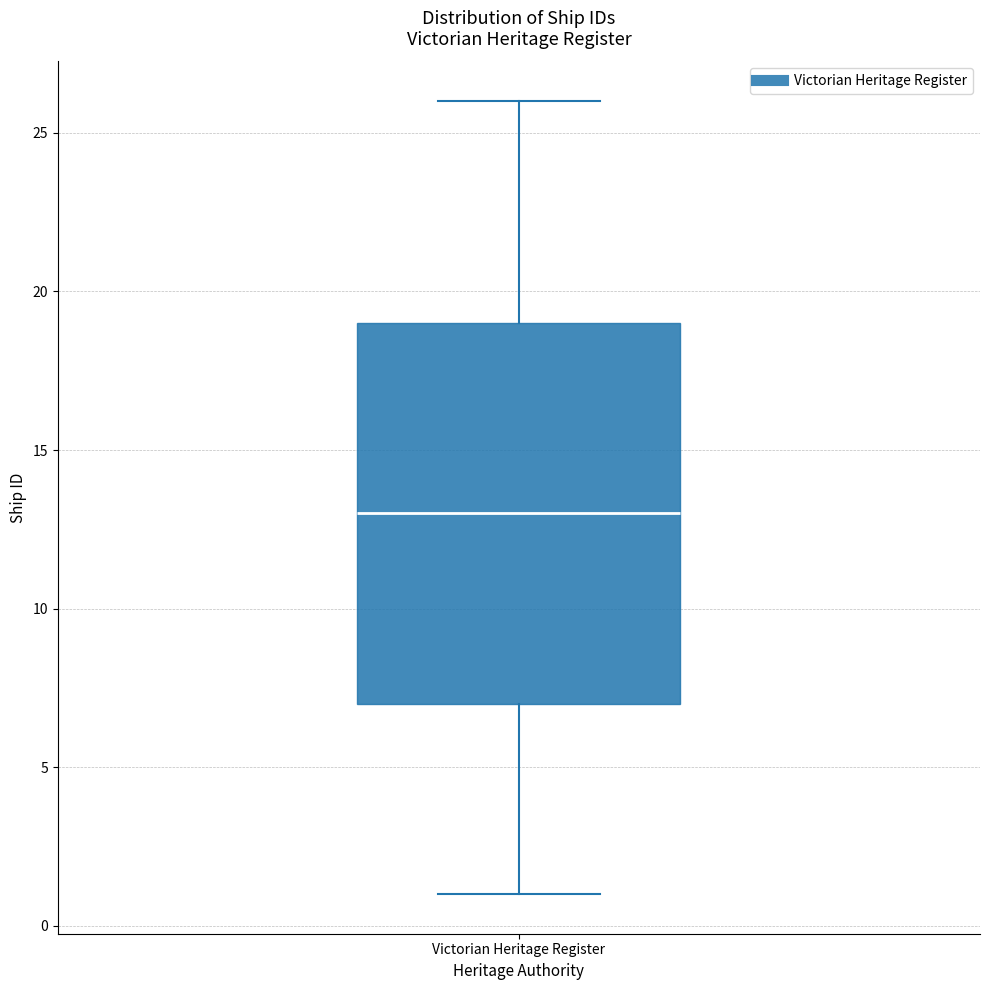

Read this box plot against the y-axis: the position of the median line, the range covered by the box, and the ends of both whiskers. The values are not printed on the chart, so give them approximately, as read against the axis.

median 13, box 7 to 19, whiskers 1 to 26